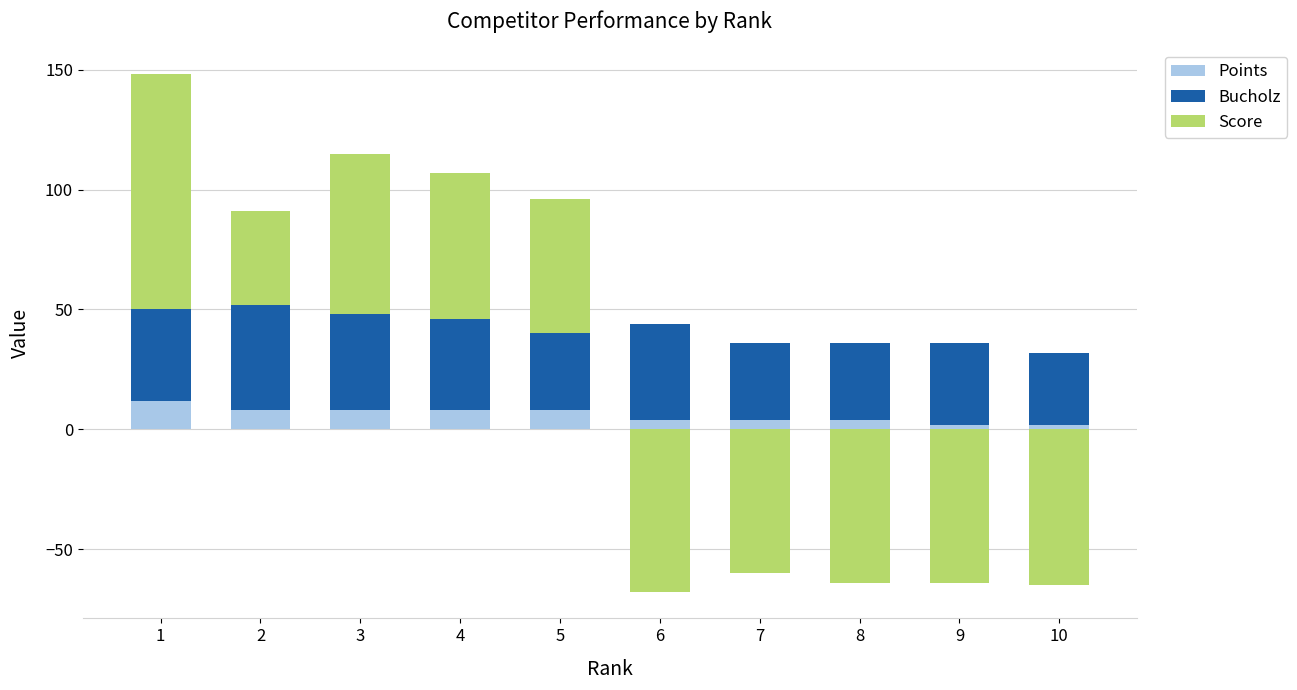

What is the sum of all Points values?

60